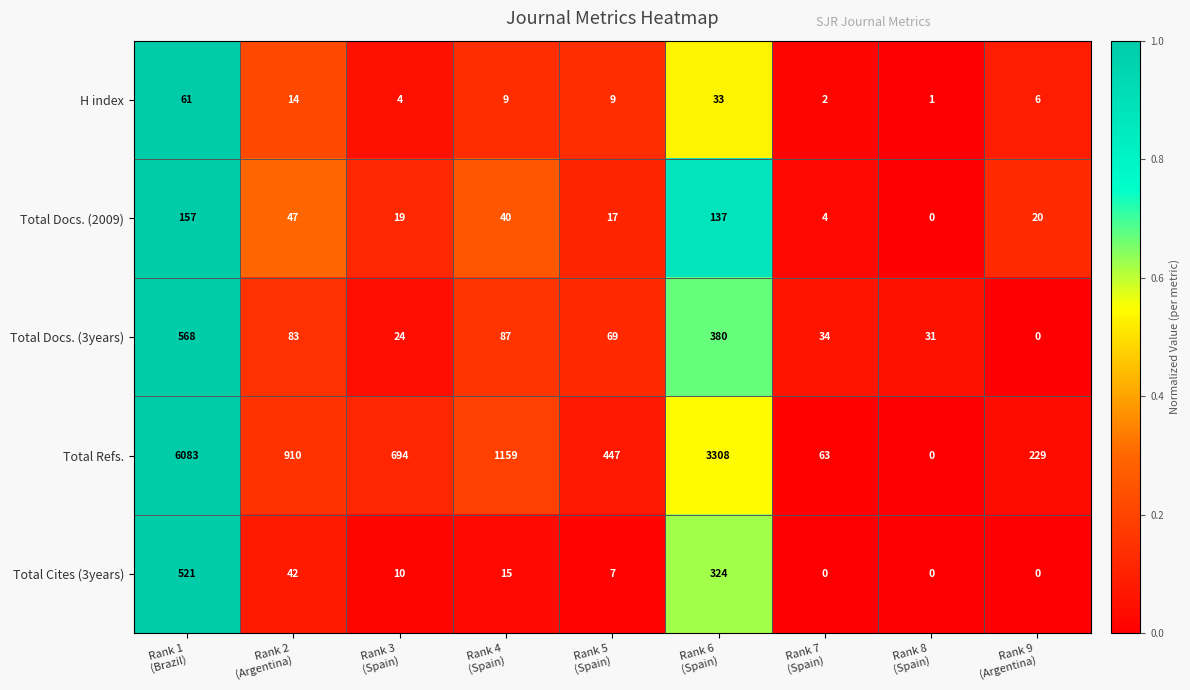

How many distinct data groups are displayed?

5